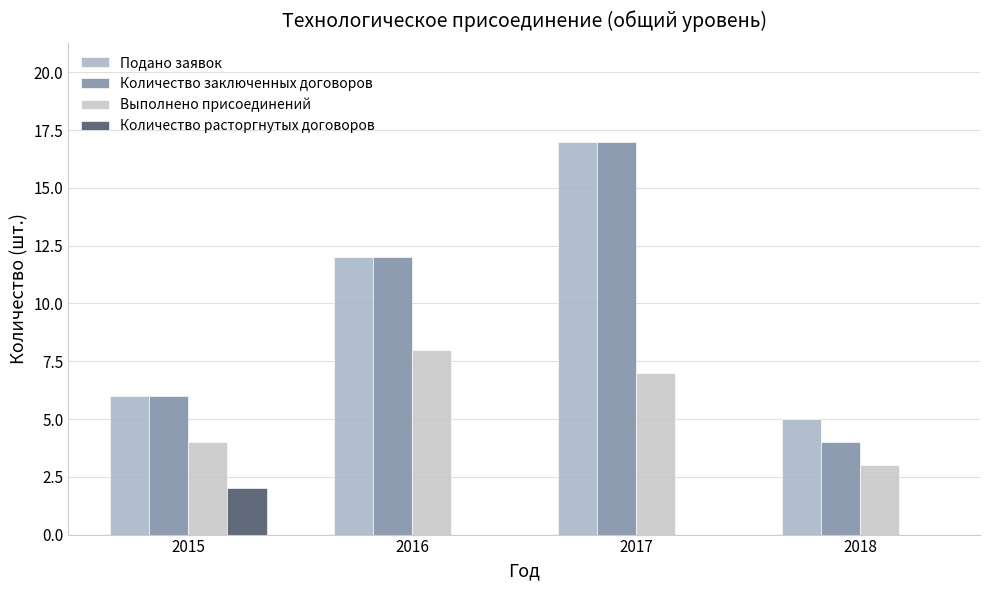

Are the bars grouped side by side (vs. stacked)?

Yes